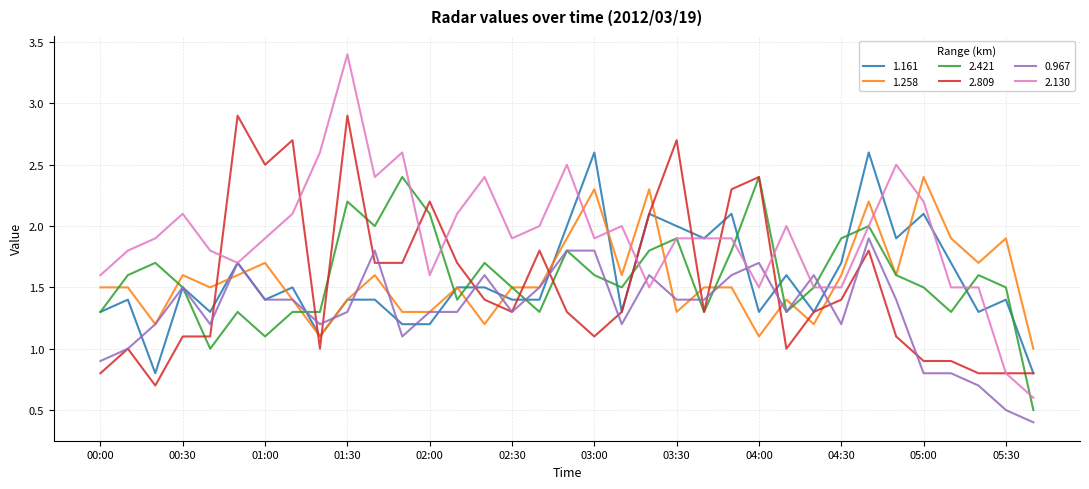

Does the chart display data point markers on the line(s)?

No